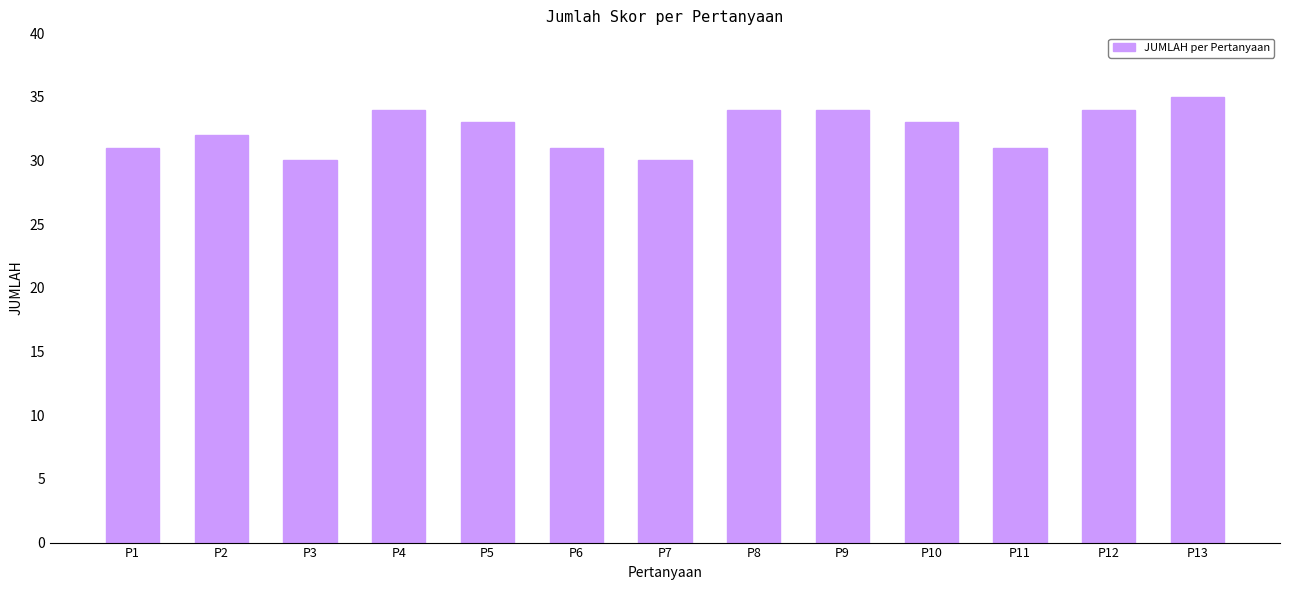

The chart shows a value of 34 at P4. True or false?

True